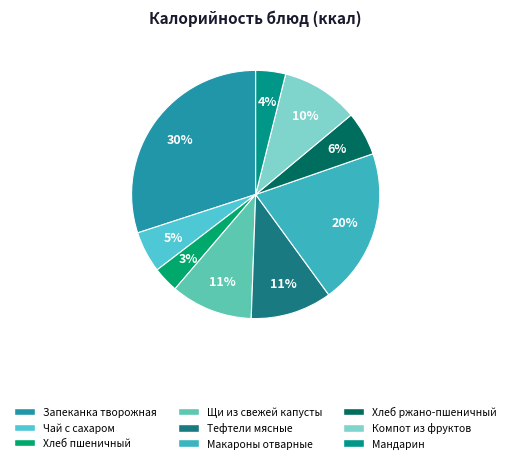

How many slices are in this pie chart?

9